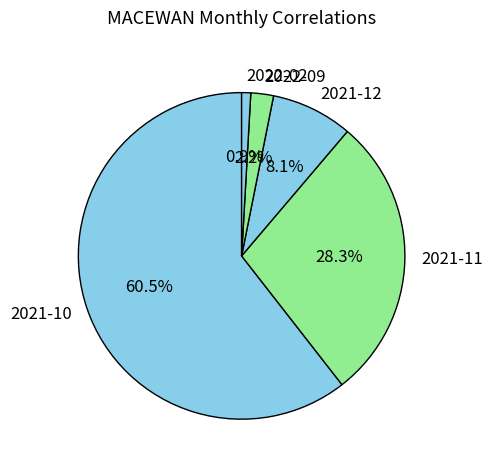

Count the number of slices in the pie.

5